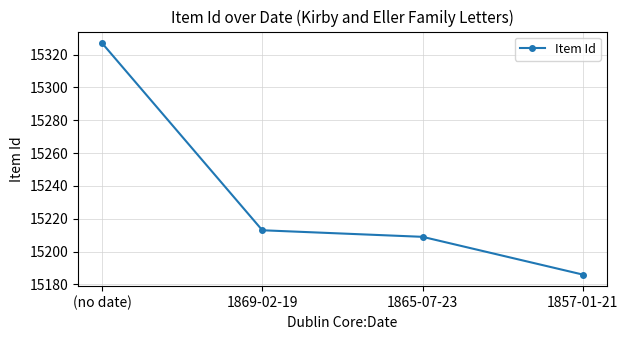

What is the value of the 3rd point from the left?

15209